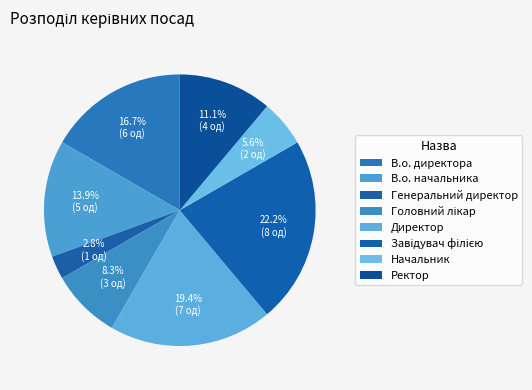

To the nearest percent, what percentage of the pie is Завідувач філією?

22%